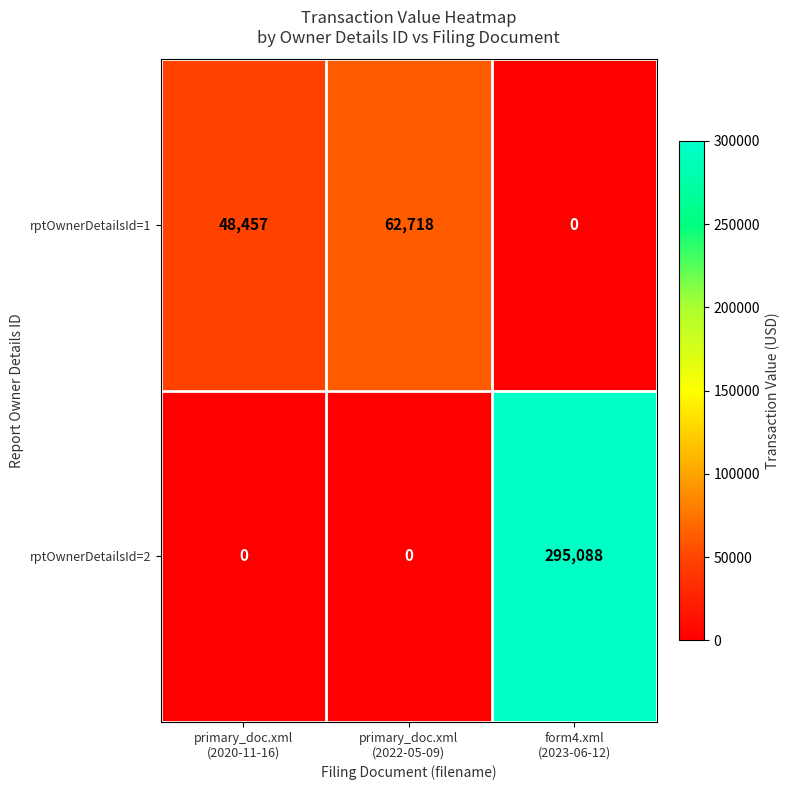

List the series in order of their peak value, lowest first.

rptOwnerDetailsId=1, rptOwnerDetailsId=2